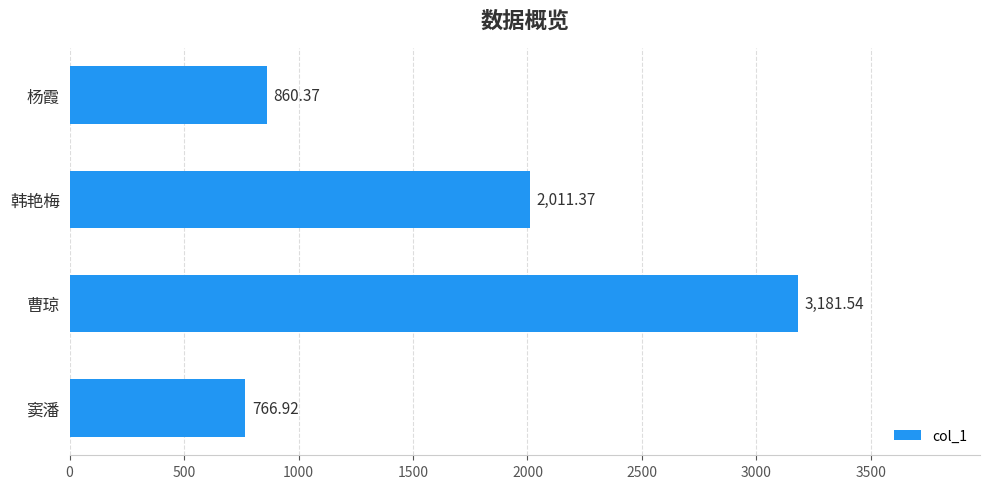

Which category has the highest value across all series?

曹琼